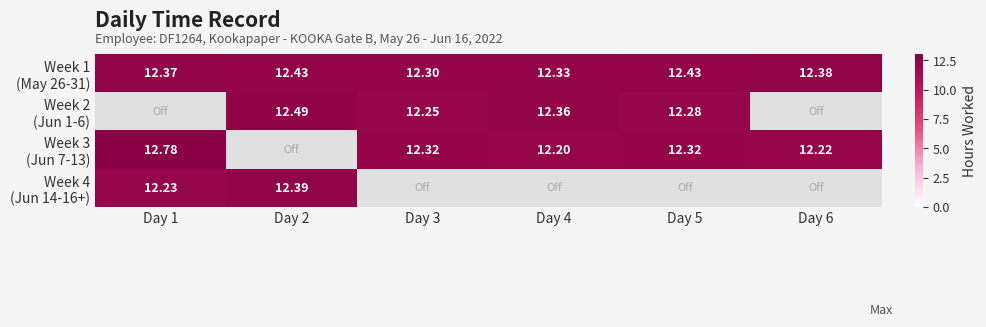

Which series has the largest total across all categories?

Week 1 (May 26-31)